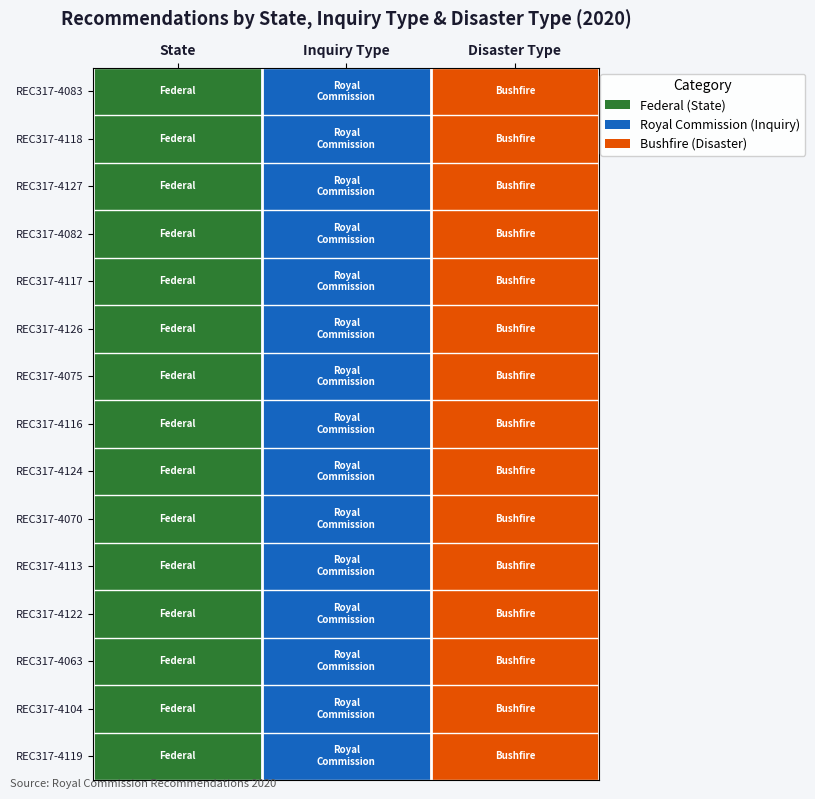

Between Inquiry Type and Disaster Type, which is larger?

Disaster Type